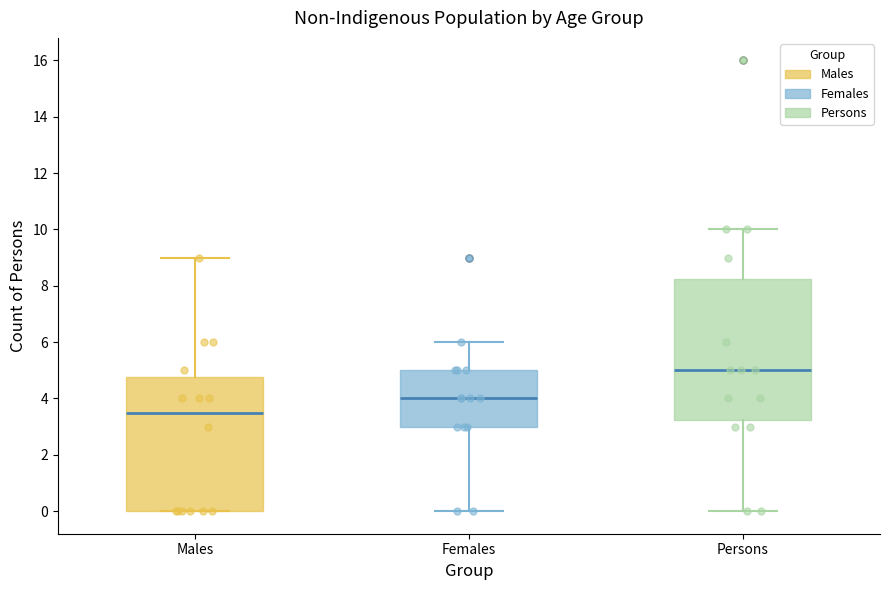

Reading left to right, read every box against the y-axis: the position of its median line, the range the box covers, and the ends of its whiskers. The values are not printed on the chart, so give them approximately, as read against the axis.

Males: median 3.6, box 0.0 to 4.8, whiskers 0.0 to 9.0
Females: median 4.0, box 3.0 to 5.0, whiskers 0.0 to 6.0
Persons: median 5.0, box 3.2 to 8.2, whiskers 0.0 to 10.0